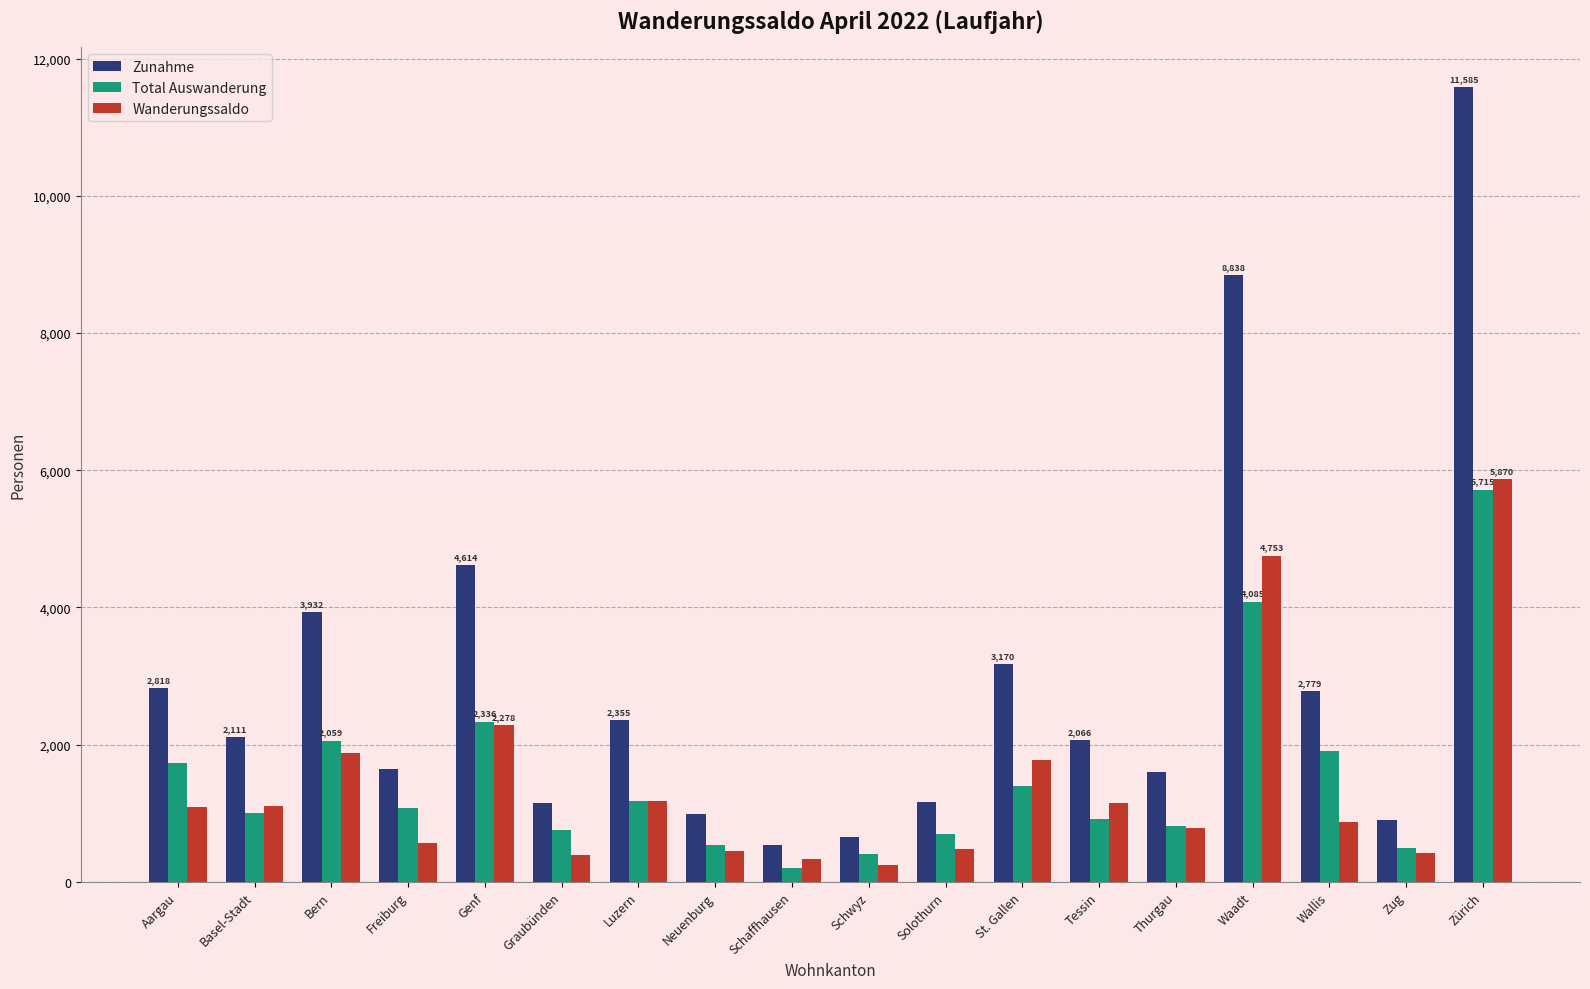

What is the label of the 6th bar from the right?

Tessin